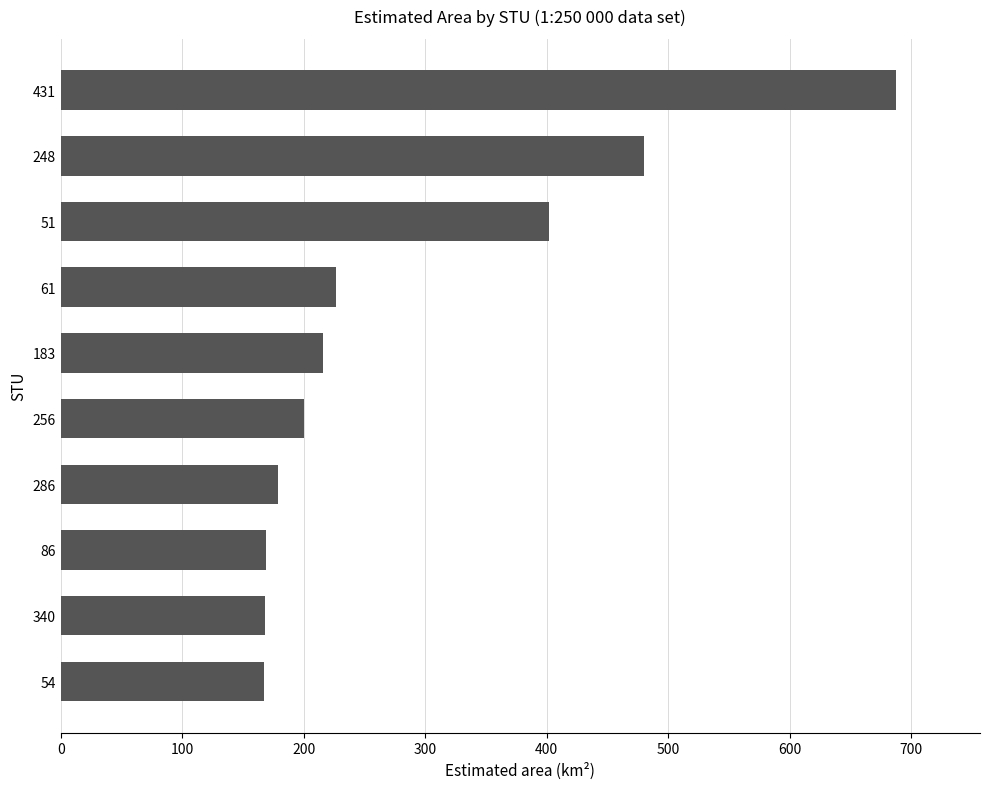

What is the sum of all values?

2896